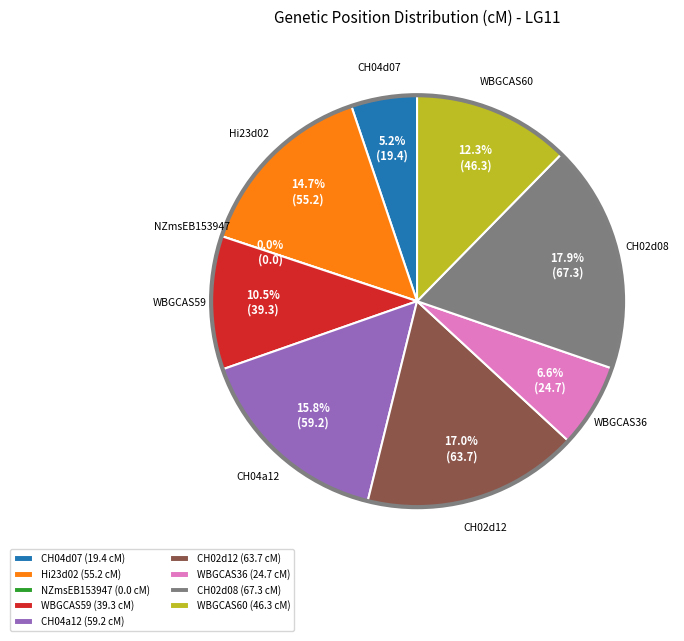

Is it true that WBGCAS59 is 19% of the pie?

False